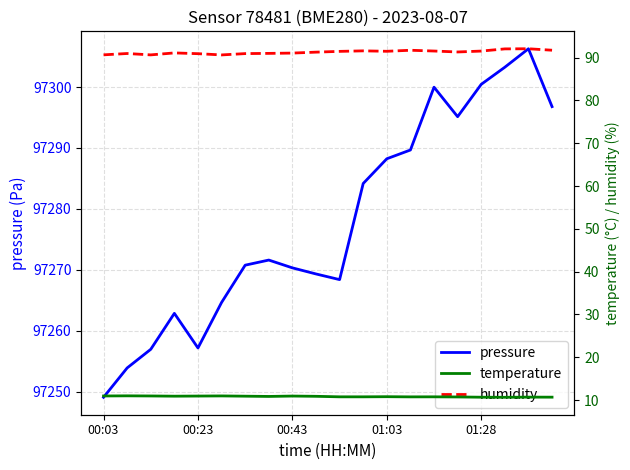

What is the value of the temperature point at the 5th from the left?

10.9